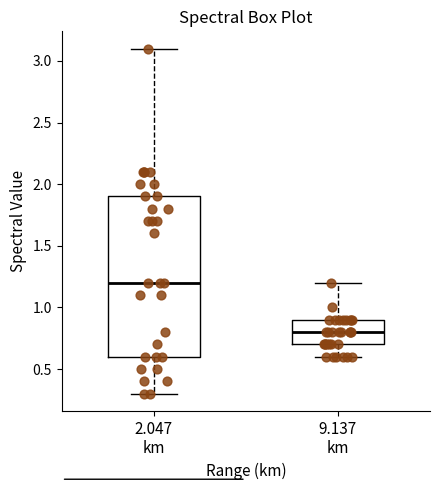

Comparing the boxes themselves (not the whiskers), which one is the tallest?

2.047 km